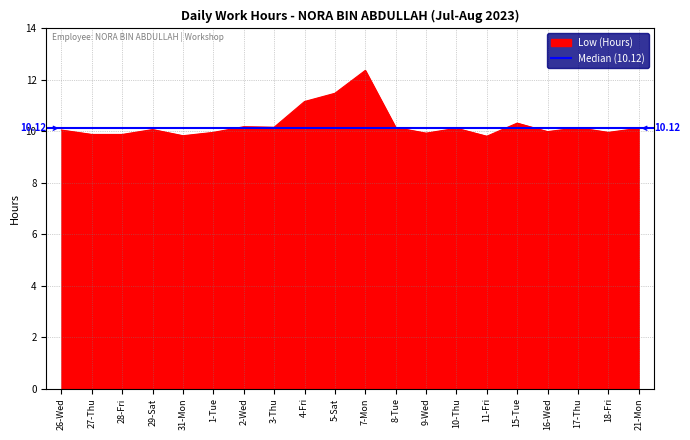

At which category does the chart reach its peak across all series?

7-Mon